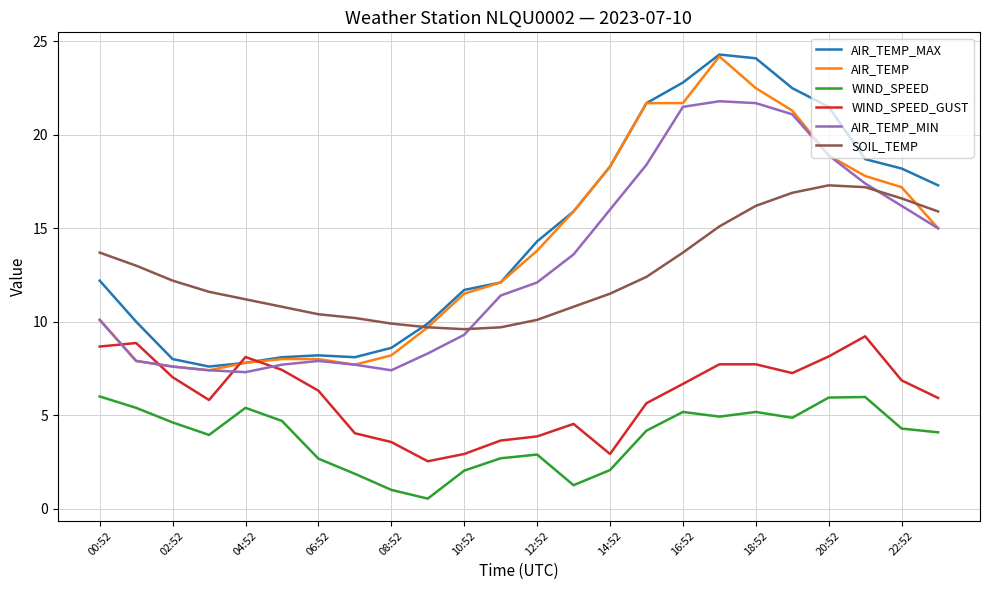

What is the sum of all AIR_TEMP_MIN values?

313.7